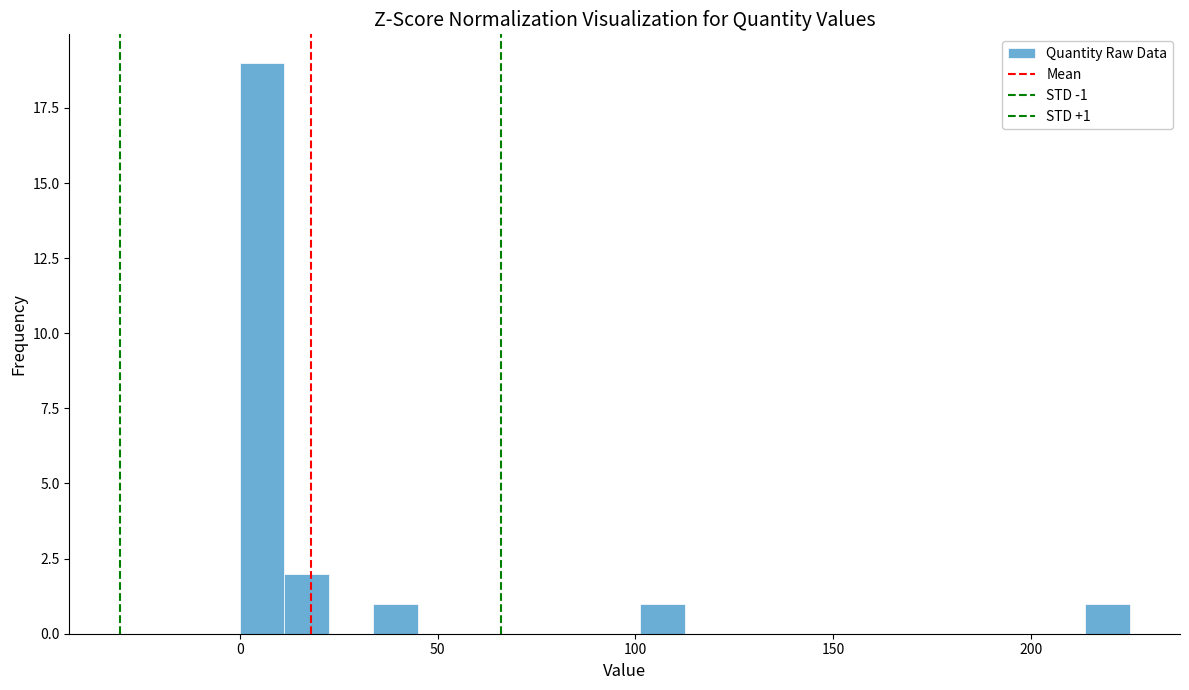

Around what value on the x-axis is the tallest bar? Give the approximate position of its centre, as read against the axis.

5